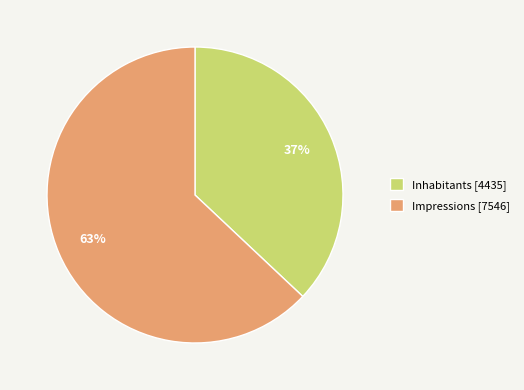

Does Inhabitants represent more than half of the total?

No